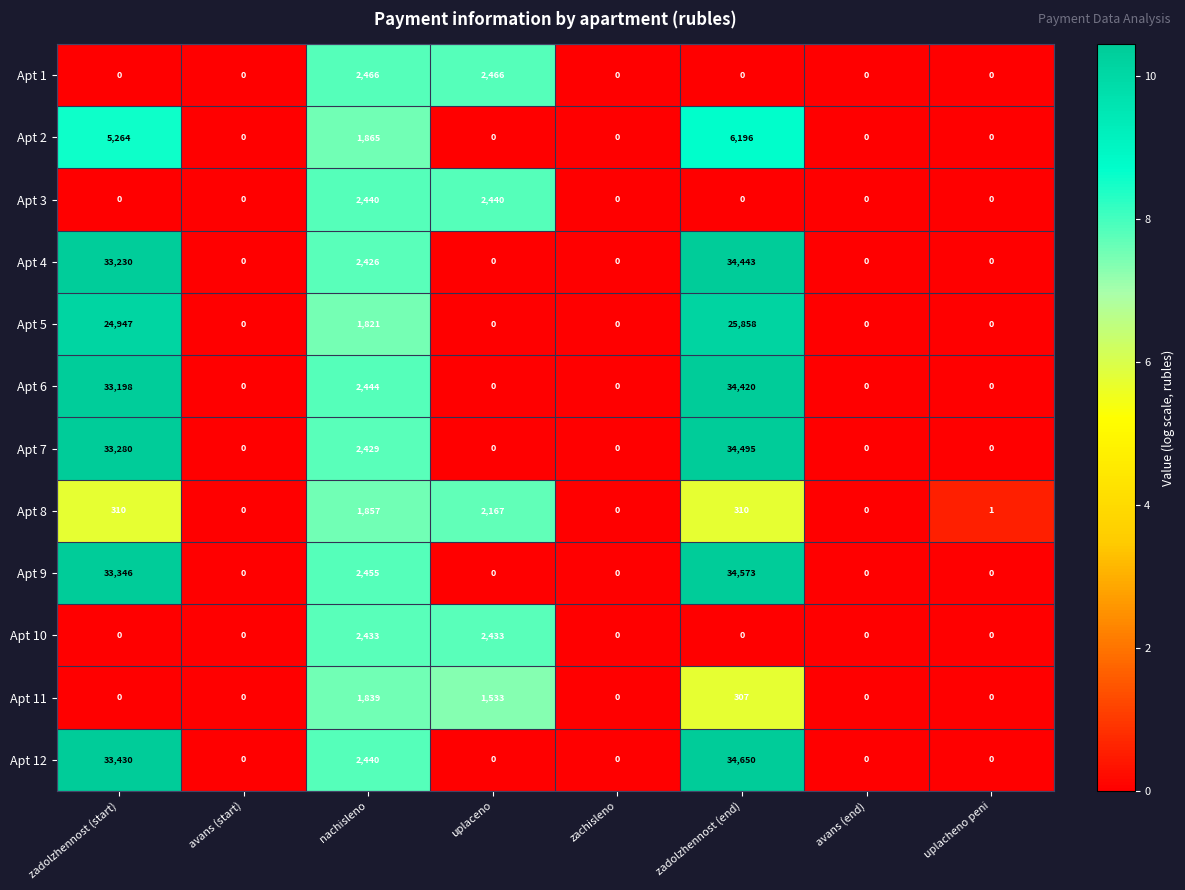

Is it true that Apt 7 equals 0 at uplaceno?

True